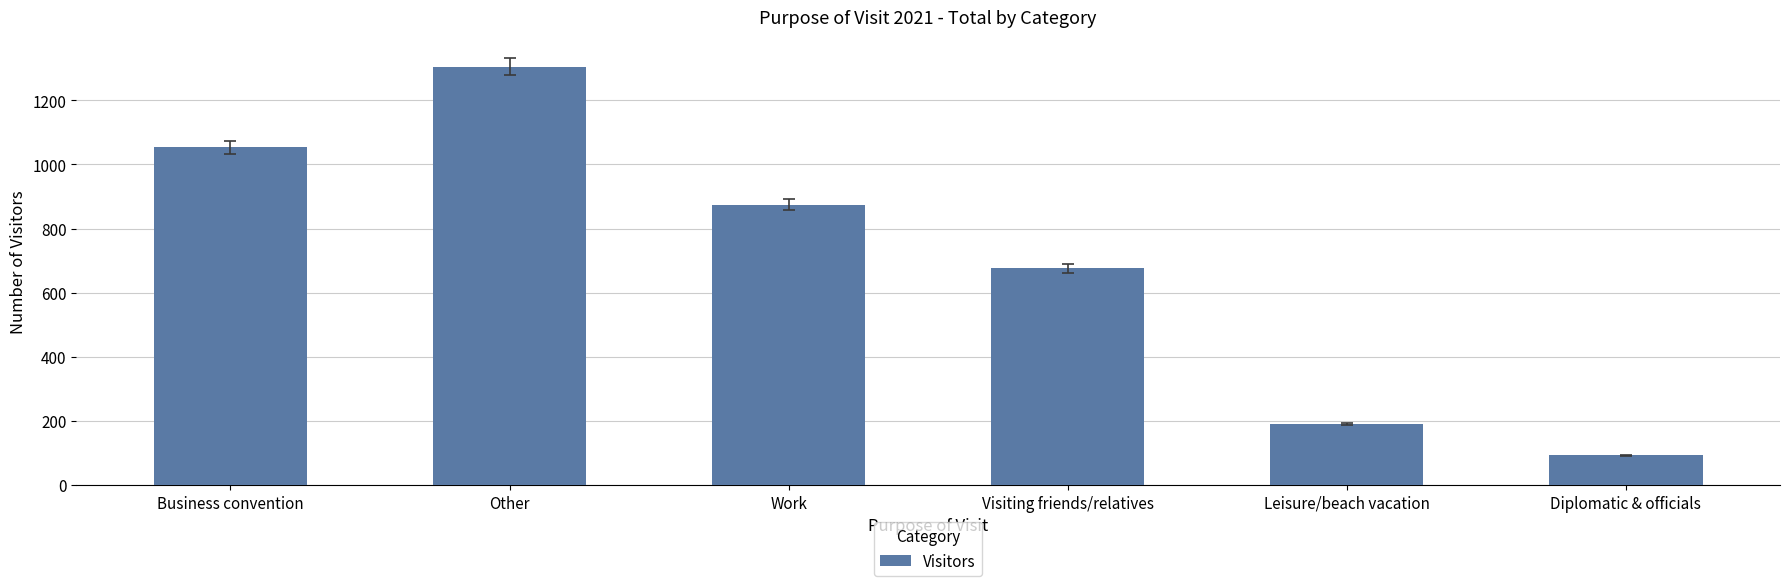

How many data points are less than 875?

3